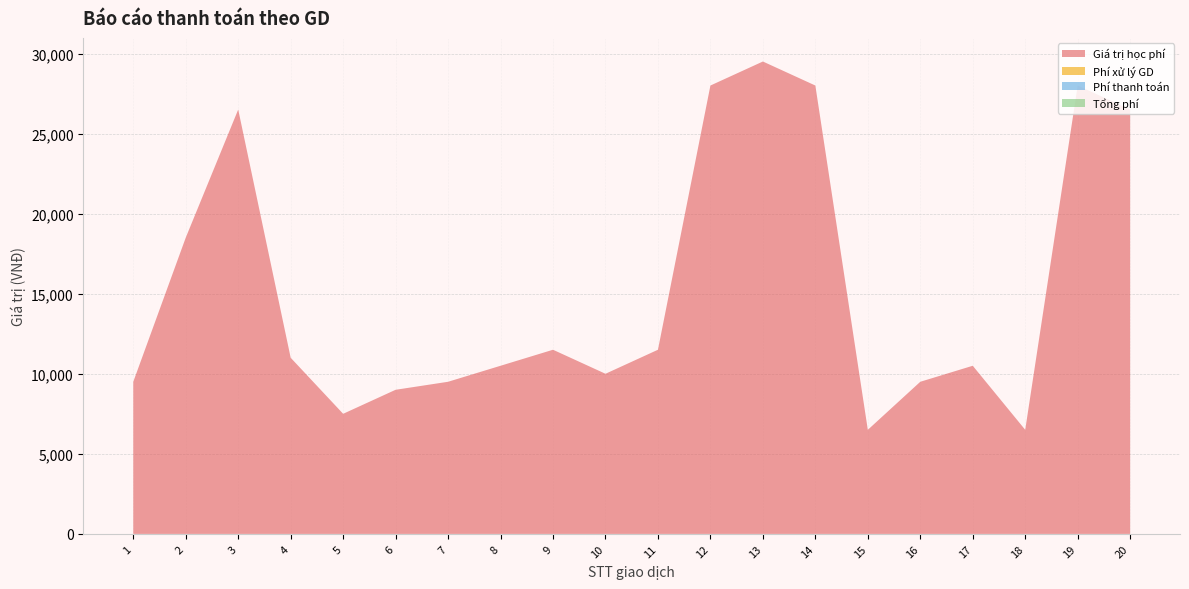

Reading left to right, extract all data points from this chart.

Giá trị học phí: 9500	18500	26500	11000	7500	9000	9500	10500	11500	10000	11500	28000	29500	28000	6500	9500	10500	6500	28000	26500
Phí xử lý GD: 0	0	0	0	0	0	0	0	0	0	0	0	0	0	0	0	0	0	0	0
Phí thanh toán: 0	0	0	0	0	0	0	0	0	0	0	0	0	0	0	0	0	0	0	0
Tổng phí: 0	0	0	0	0	0	0	0	0	0	0	0	0	0	0	0	0	0	0	0